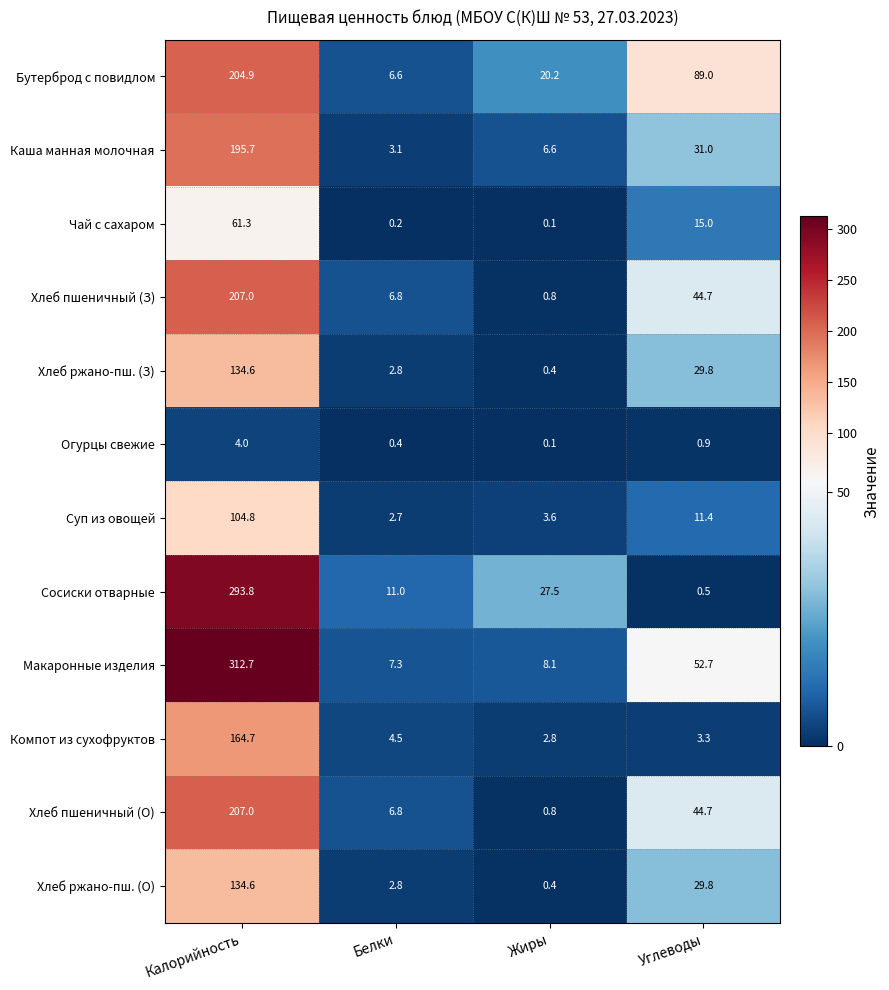

Which series has the widest spread of values?

Макаронные изделия